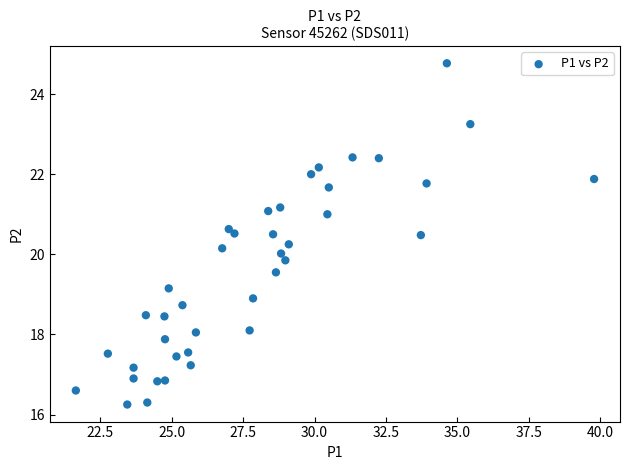

What is the range of X values (max minus min)?

18.1